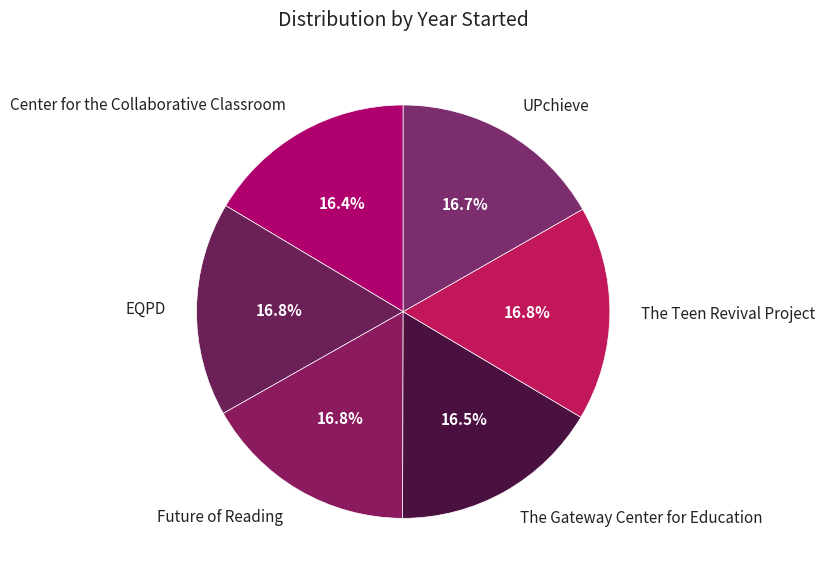

Is there a majority slice in this chart?

No